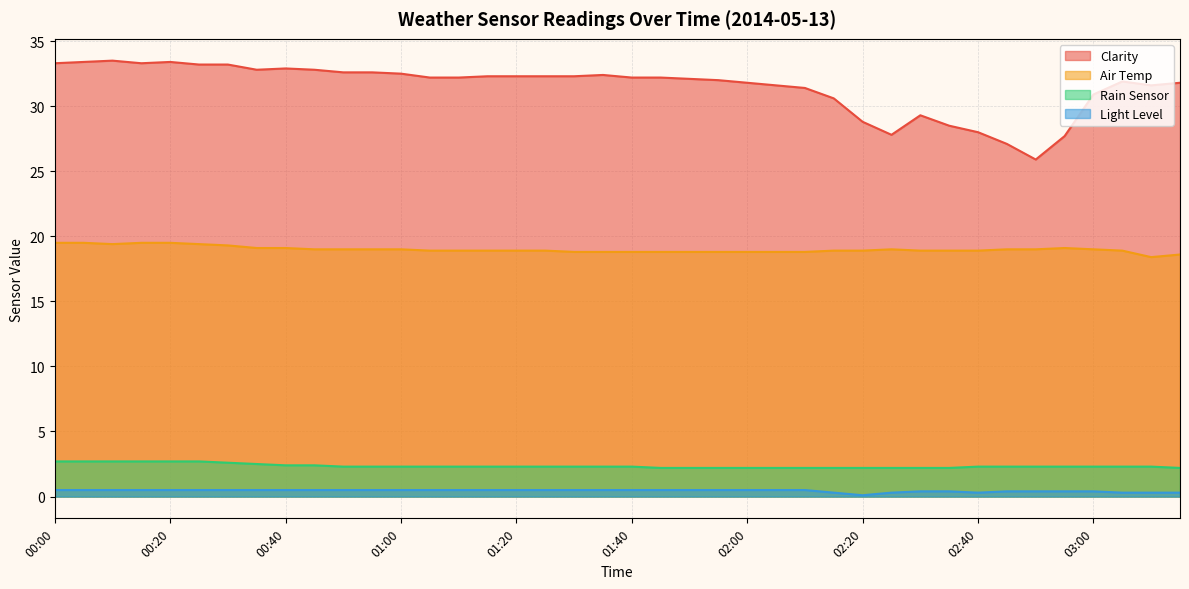

True or false: Clarity has more than 1 points higher than both neighbors.

True